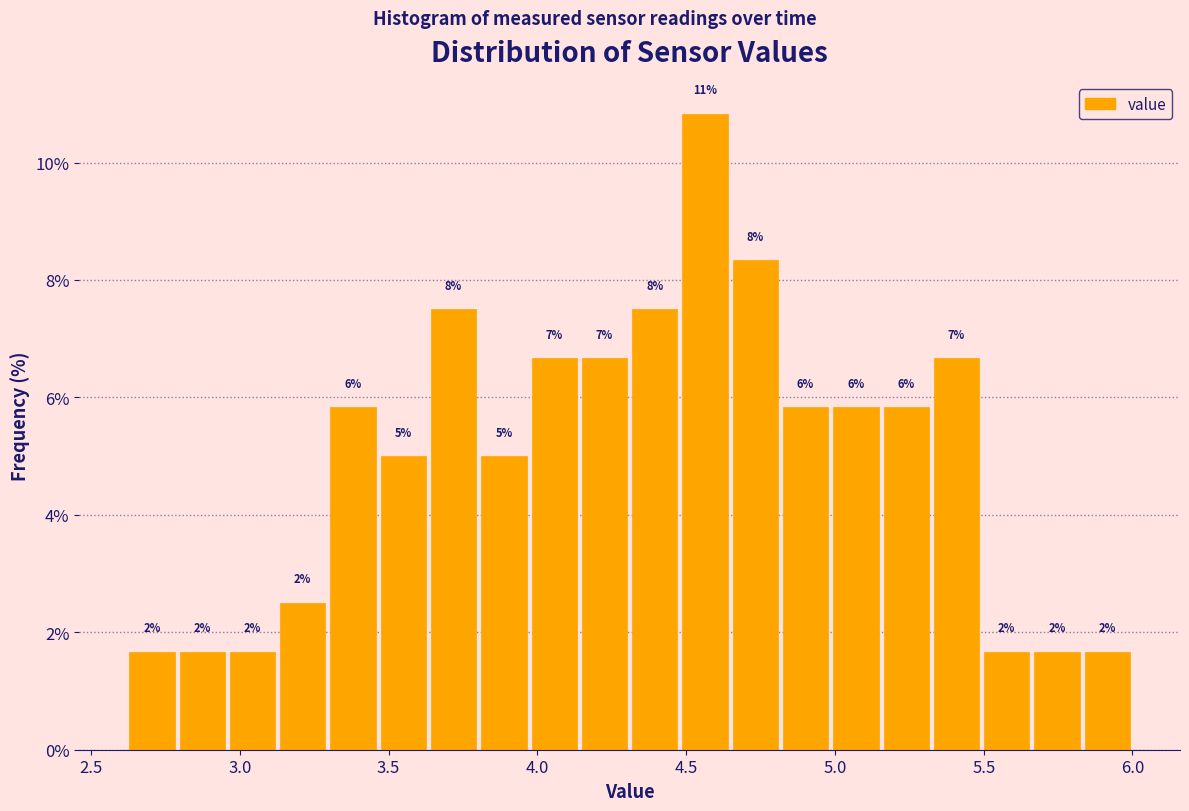

Around what value on the x-axis is the tallest bar? Give the approximate position of its centre, as read against the axis.

4.55